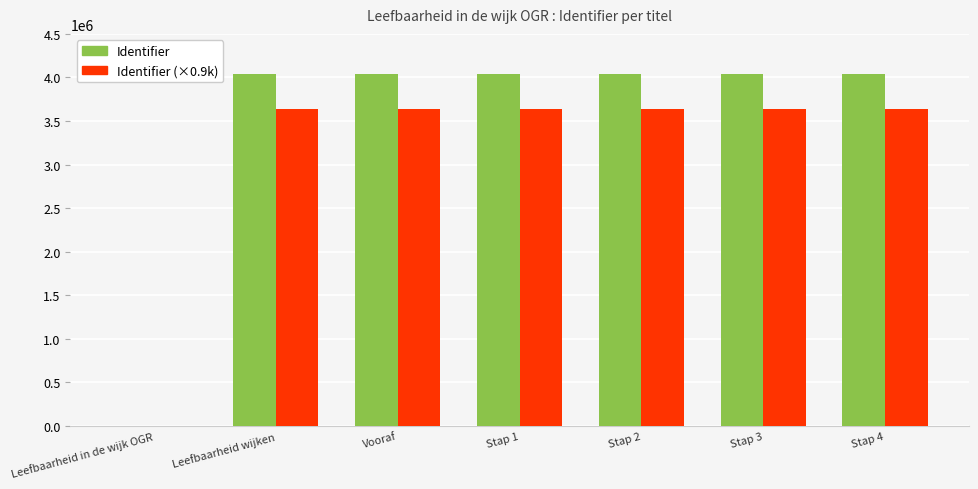

What is the sum of all Identifier values?

24217102